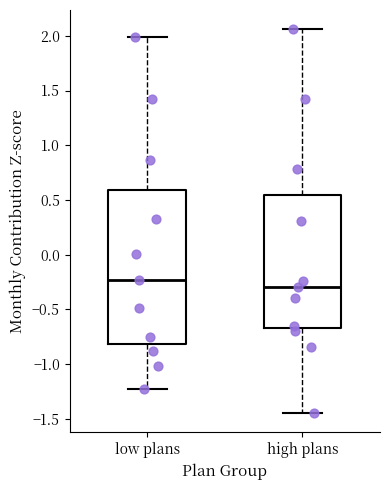

Where does the lower whisker of the box for low plans end on the y-axis? The values are not printed on the chart, so give them approximately, as read against the axis.

-1.25